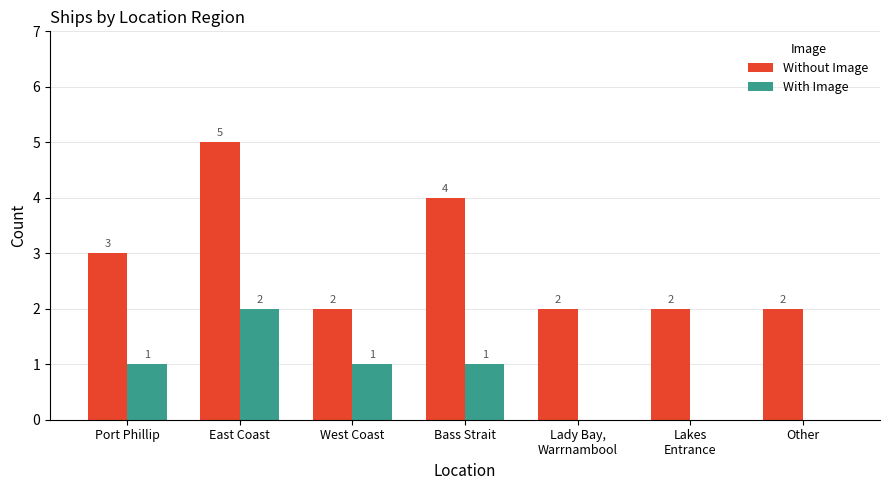

What is the maximum value shown in the chart?

5